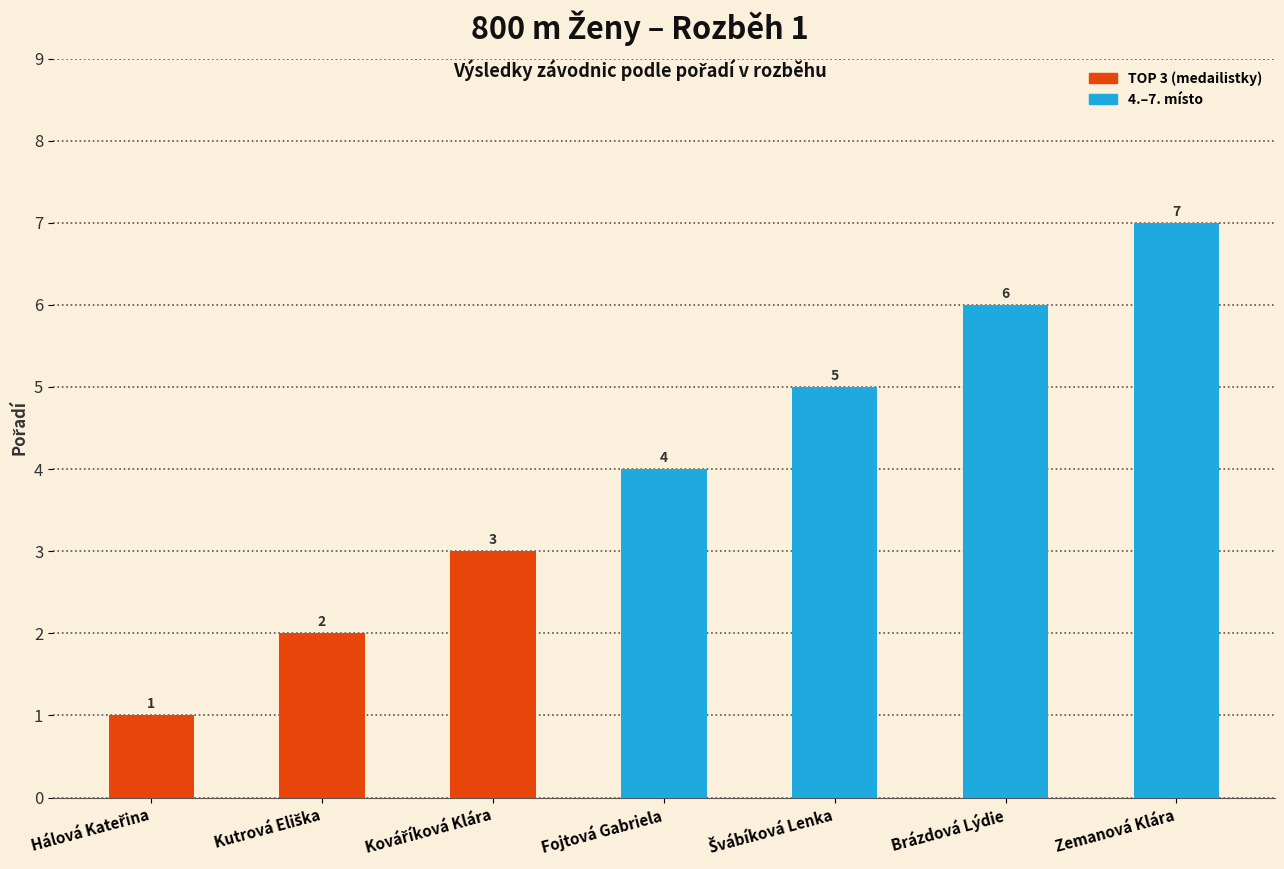

What is the difference between the maximum and minimum values?

6